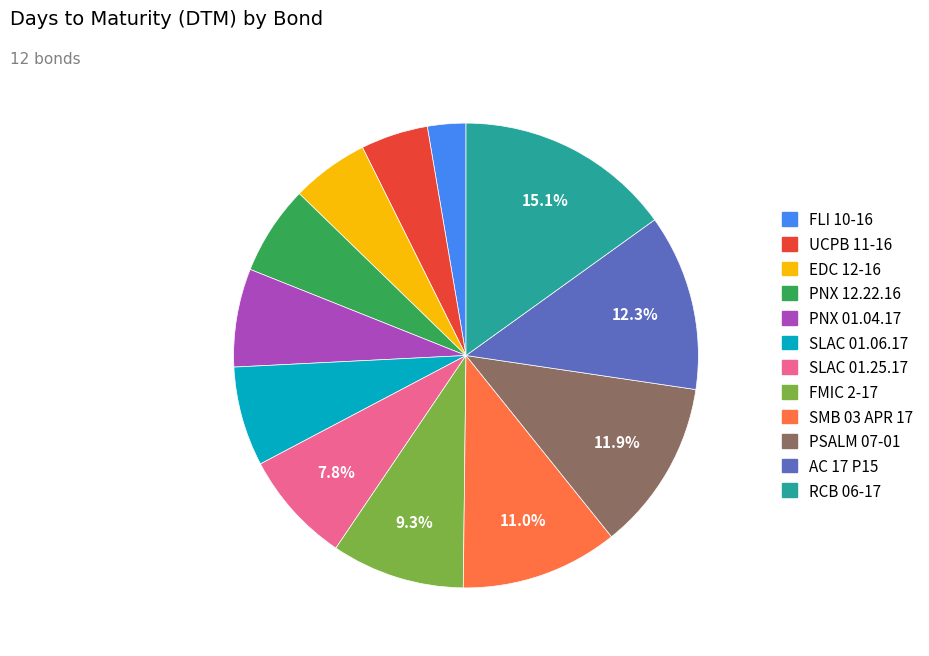

The FMIC 2-17 slice represents 23% of the pie. True or false?

False